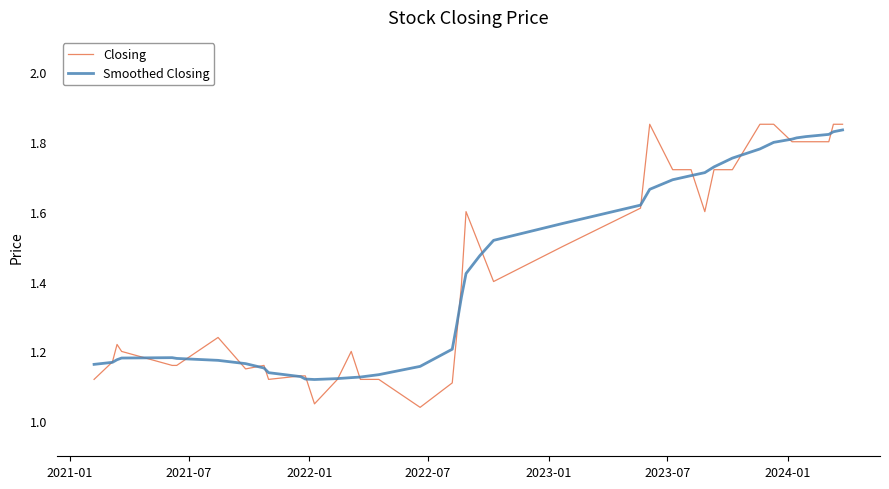

Which series has the widest spread of values?

Closing